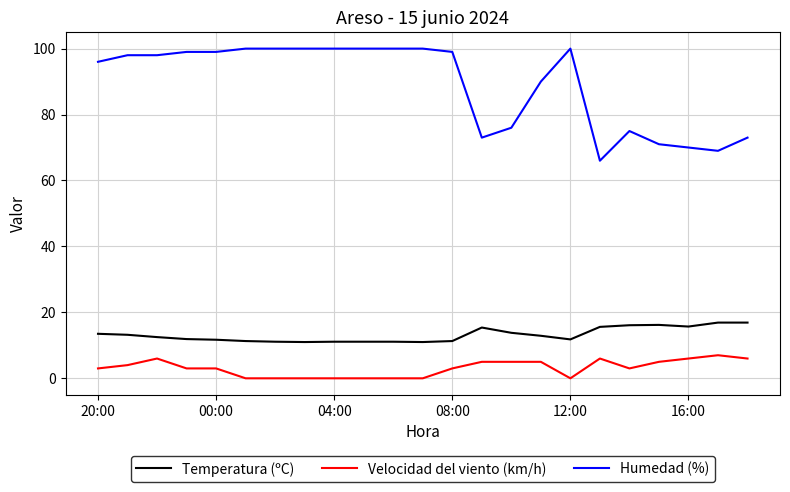

Which series has the largest total across all categories?

Humedad (%)